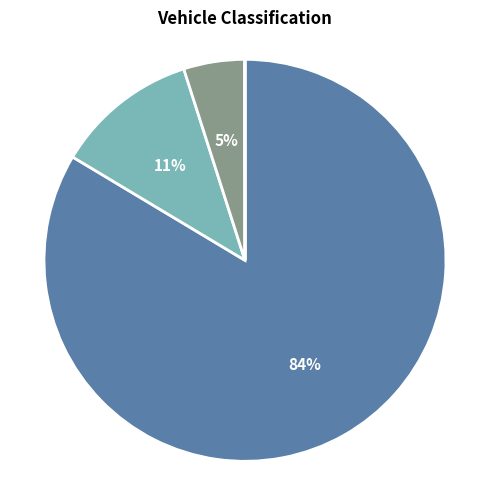

To the nearest percent, what is the difference between the largest and smallest slice percentages?

84%